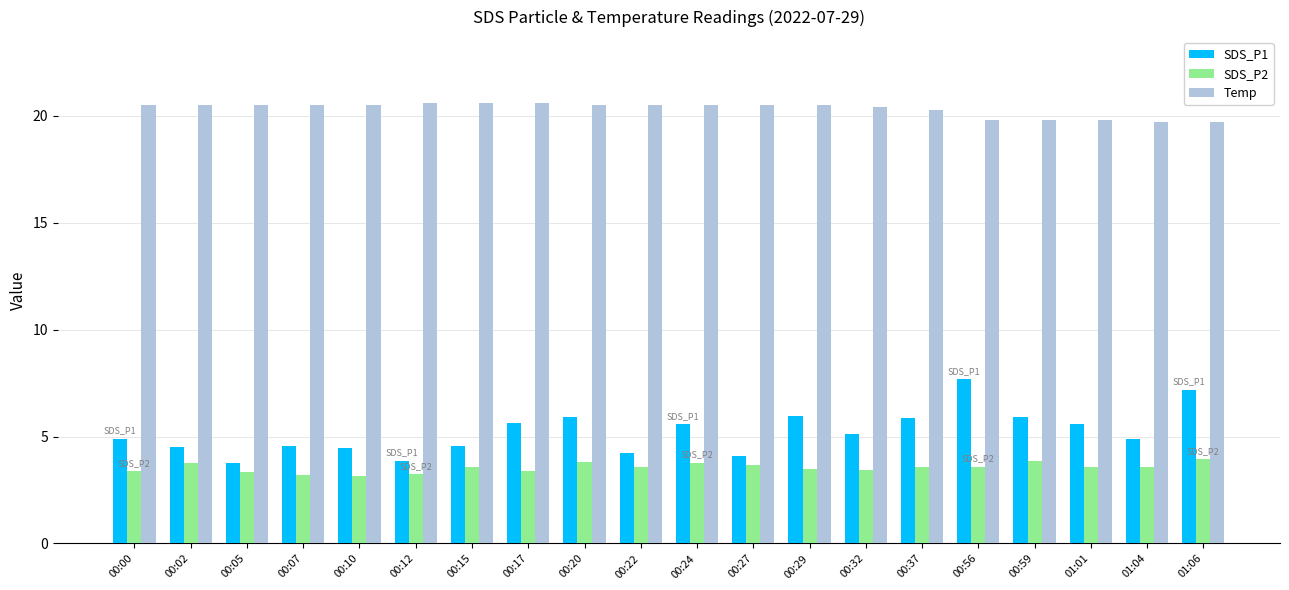

The value of SDS_P2 at 01:01 is 3.6. True or false?

True